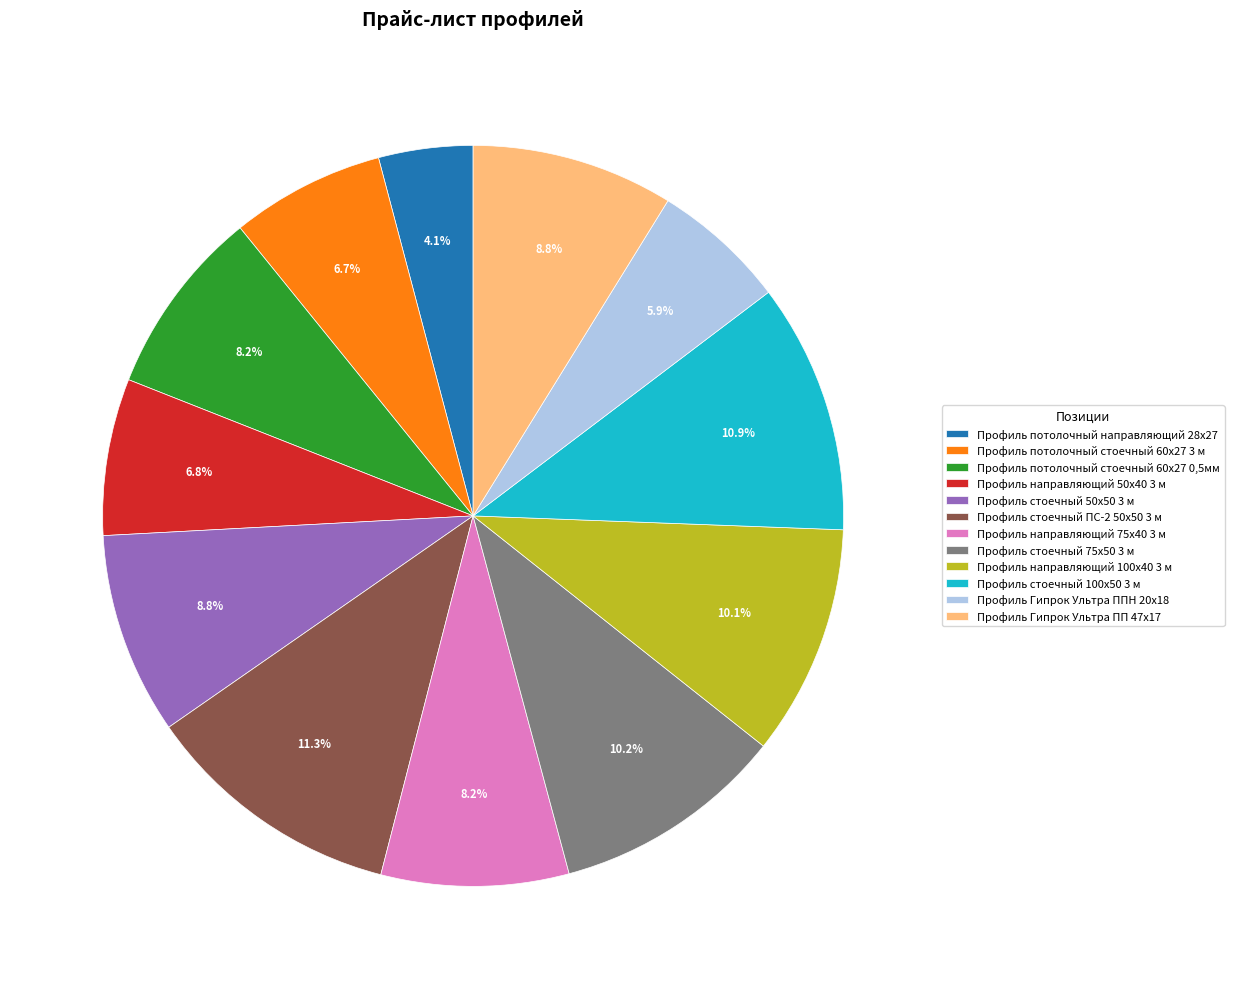

What is the smallest slice in the pie chart?

Профиль потолочный направляющий 28х27